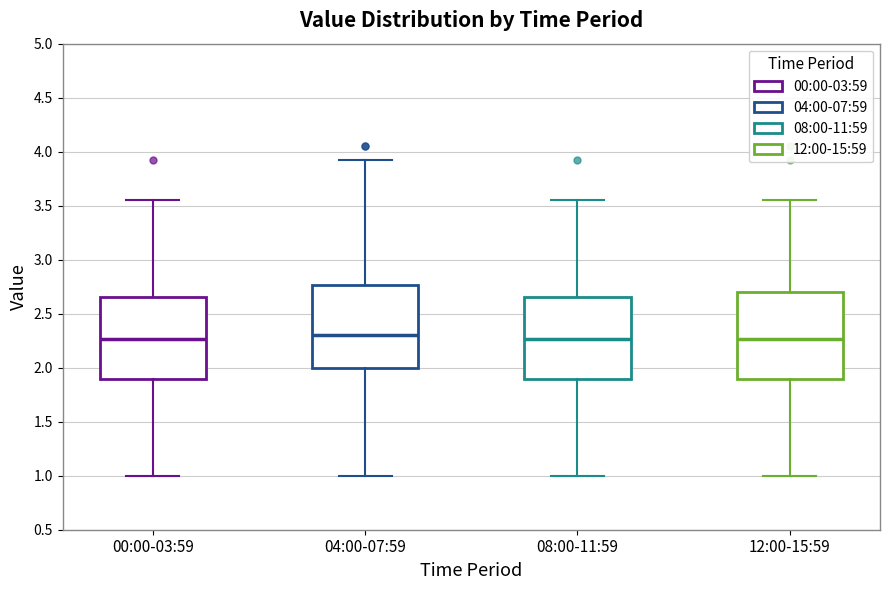

Reading left to right, read every box against the y-axis: the position of its median line, the range the box covers, and the ends of its whiskers. The values are not printed on the chart, so give them approximately, as read against the axis.

00:00-03:59: median 2.25, box 1.90 to 2.65, whiskers 1.00 to 3.55
04:00-07:59: median 2.30, box 2.00 to 2.75, whiskers 1.00 to 3.90
08:00-11:59: median 2.25, box 1.90 to 2.65, whiskers 1.00 to 3.55
12:00-15:59: median 2.25, box 1.90 to 2.70, whiskers 1.00 to 3.55